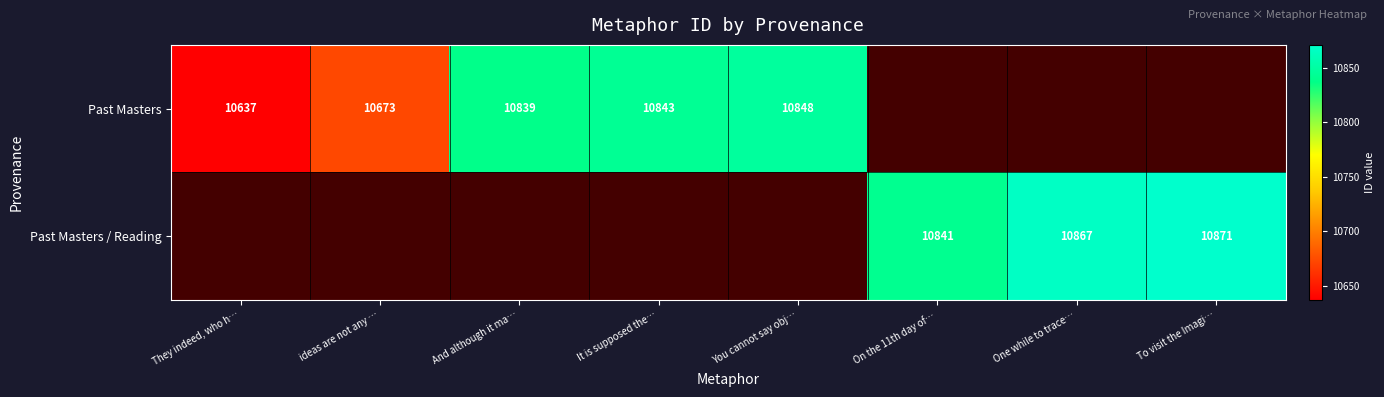

Is the value of Past Masters at It is supposed the… greater than the value of Past Masters / Reading at To visit the Imagi…?

No